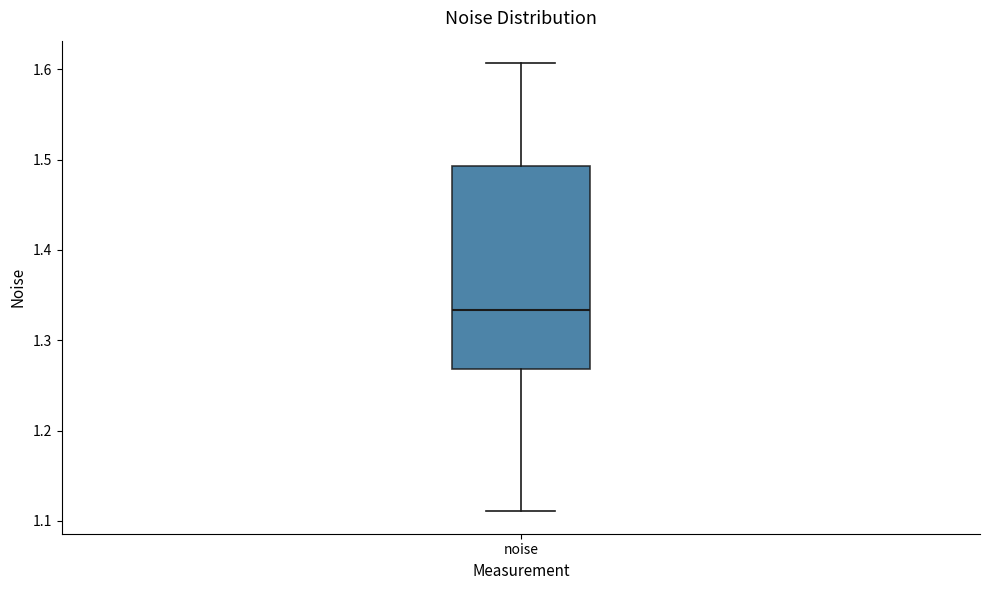

Where is the lower edge of the box for noise on the y-axis? The values are not printed on the chart, so give them approximately, as read against the axis.

1.27